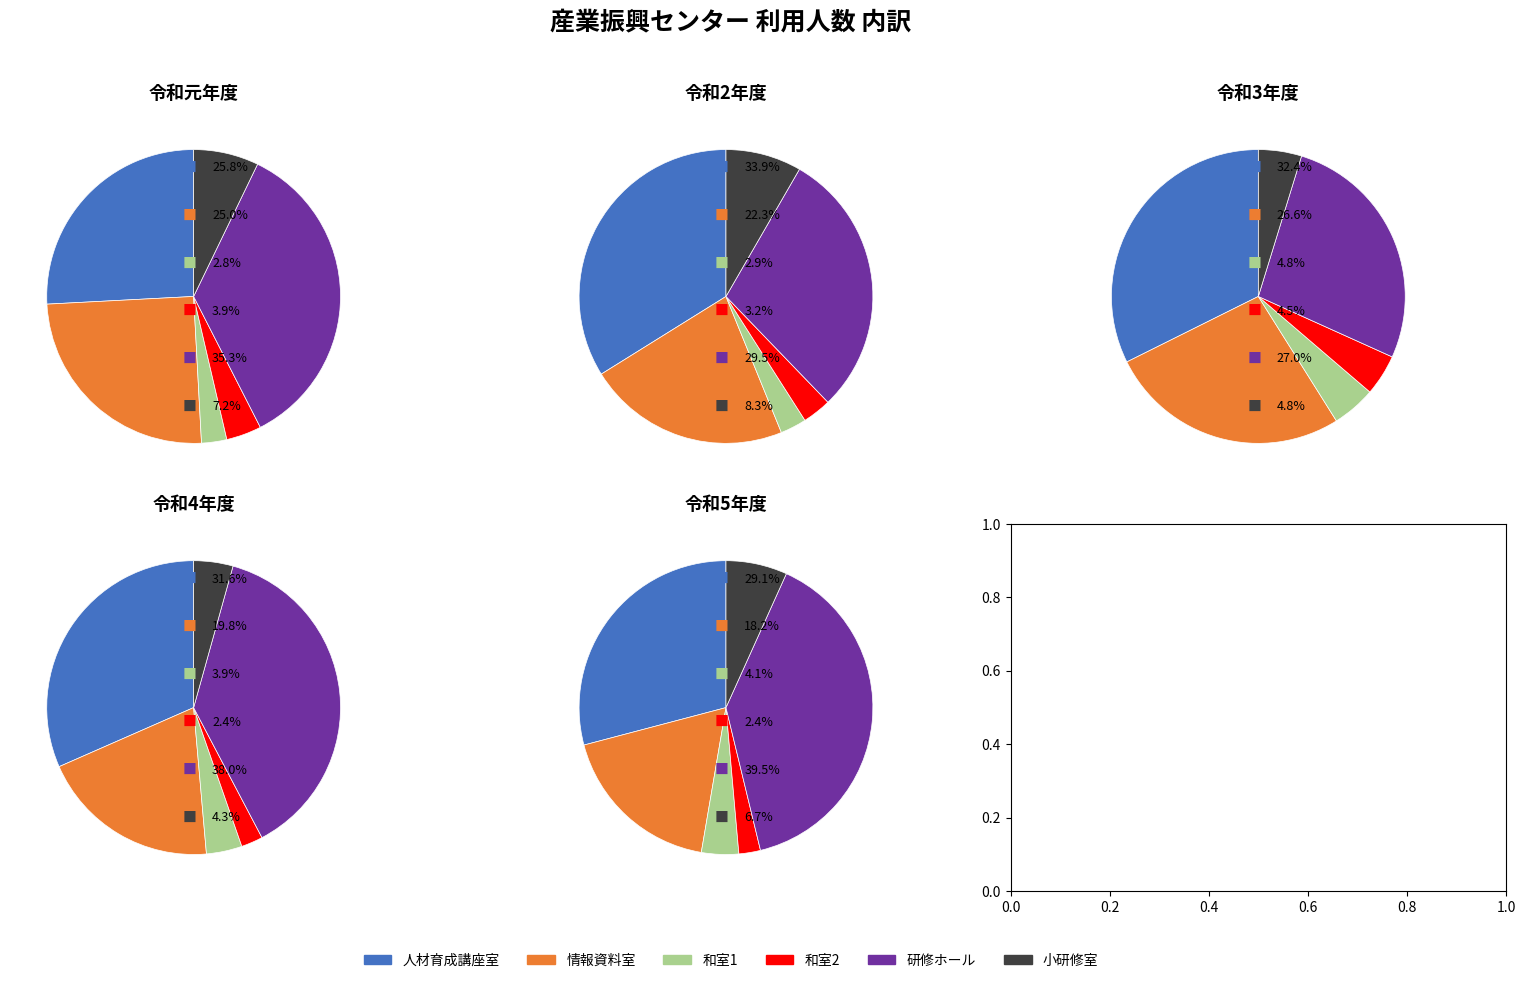

Between 令和5年度 and 令和4年度, which is larger?

令和5年度